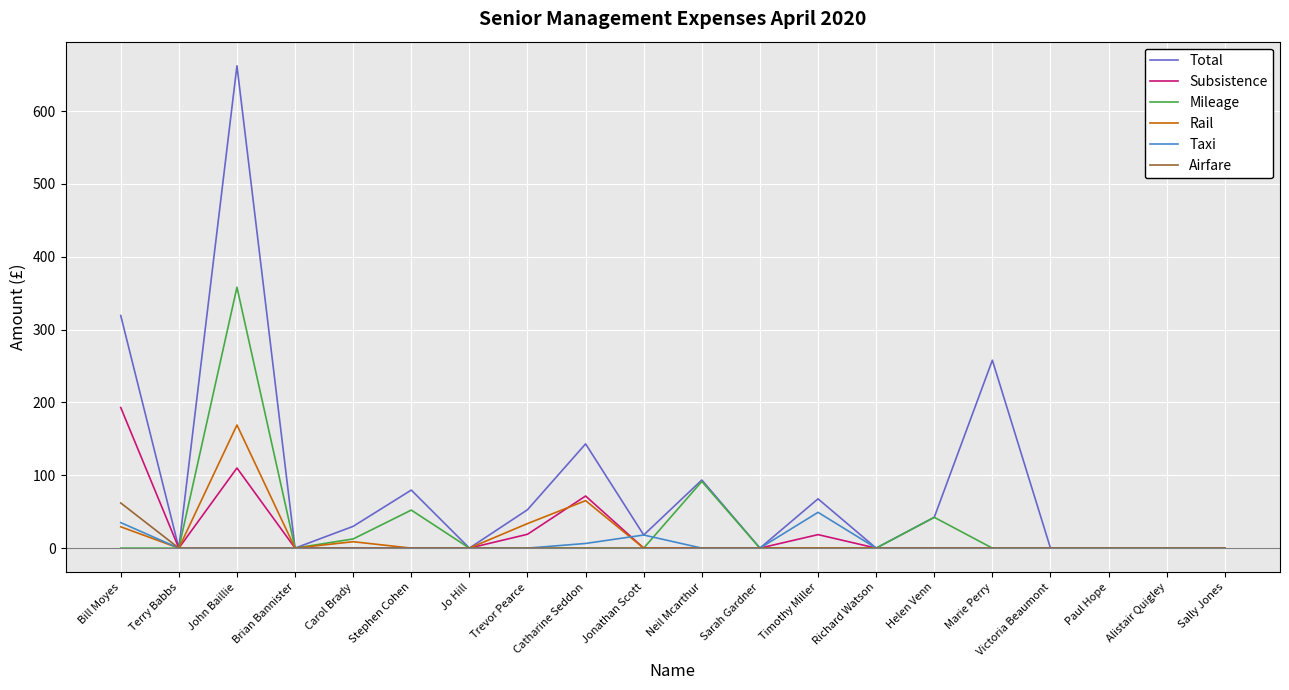

Which category has the highest value in the Total series?

John Baillie